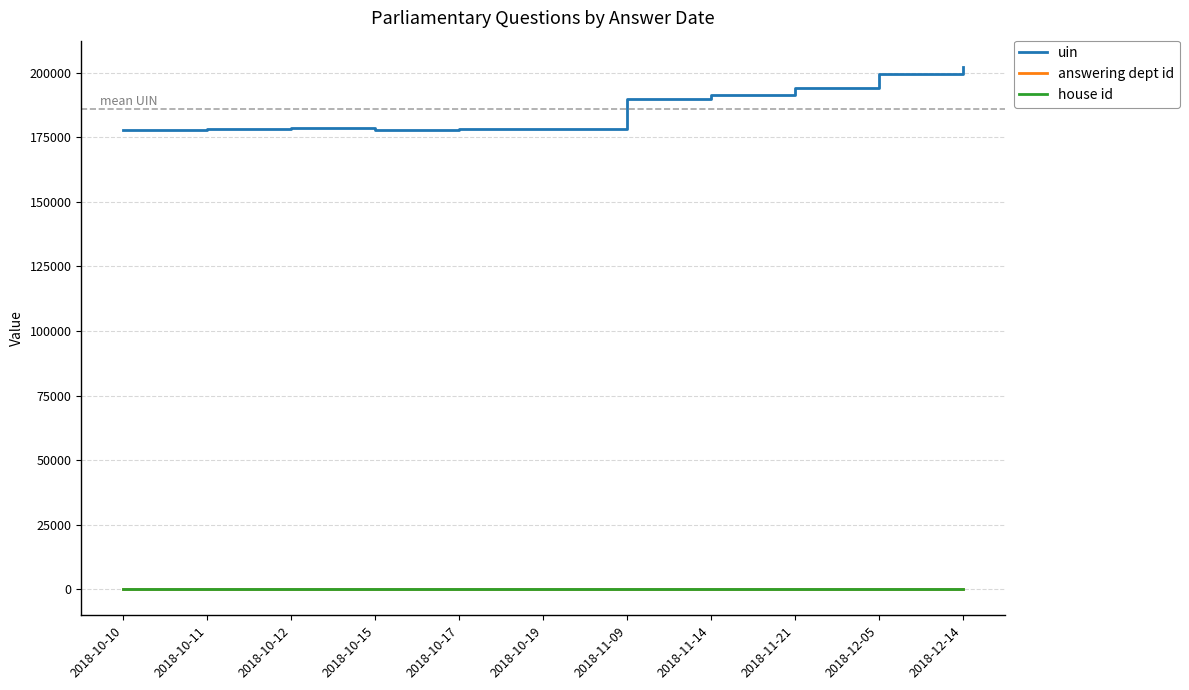

What is the highest value of the uin series?

202327